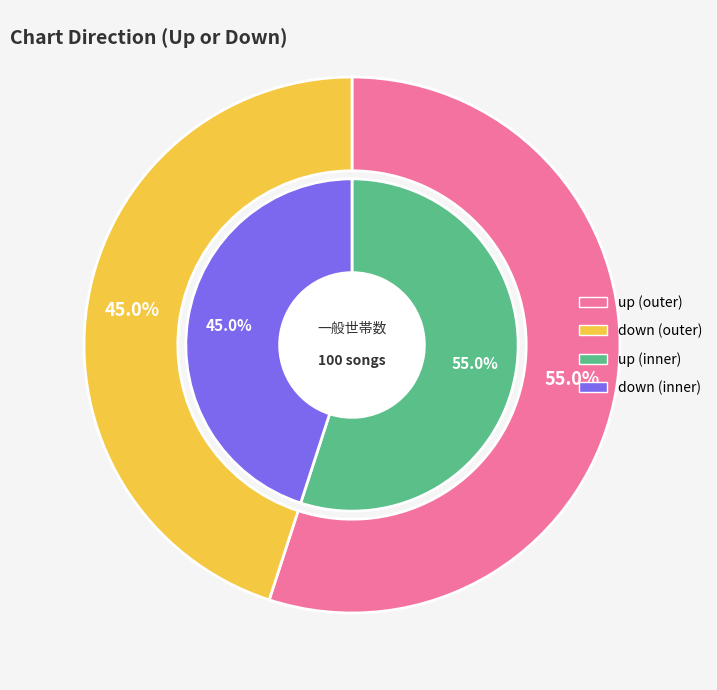

What is the change in value from up to down?

-10